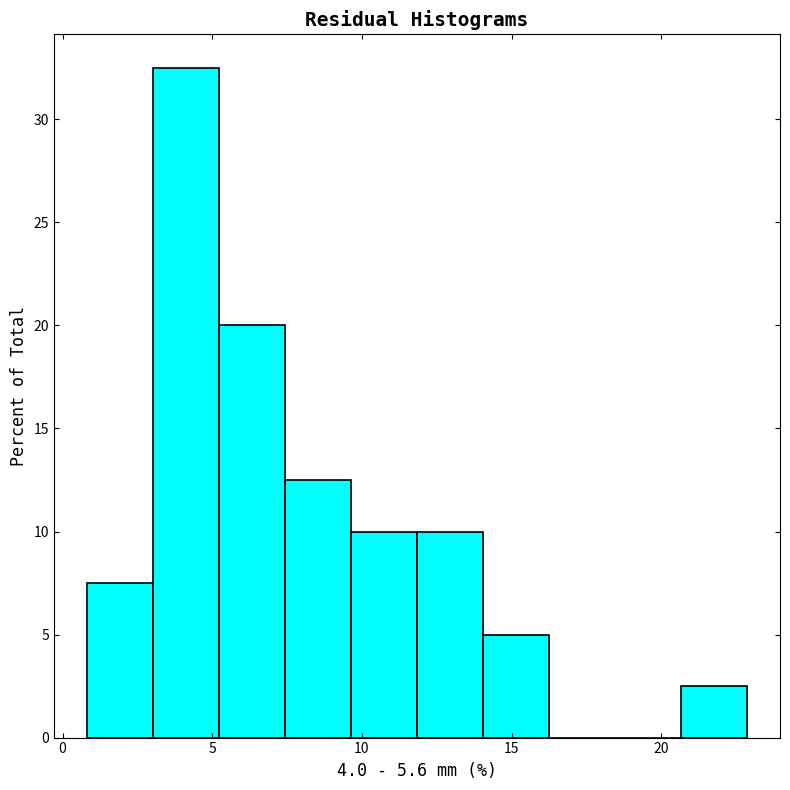

What is the height of the bar covering 14.0 to 16.0 on the x-axis? Neither the bar edges nor the heights are printed on the chart, so give them approximately, as read against the axes.

5.0